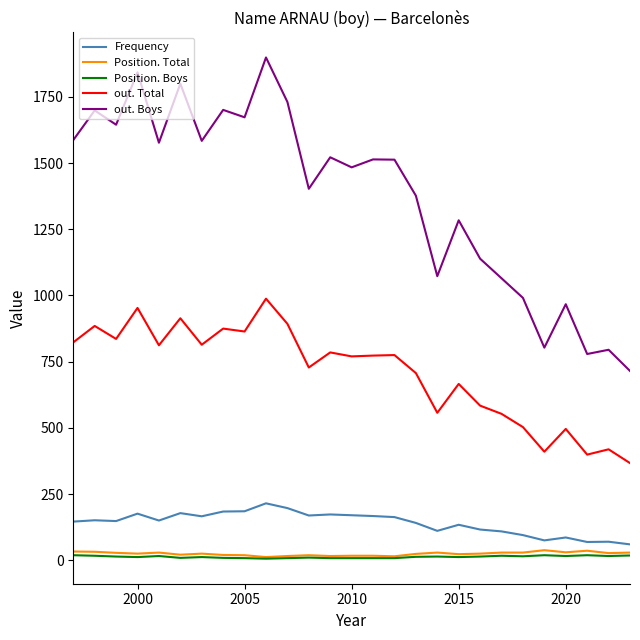

Which series has the widest spread of values?

out. Boys